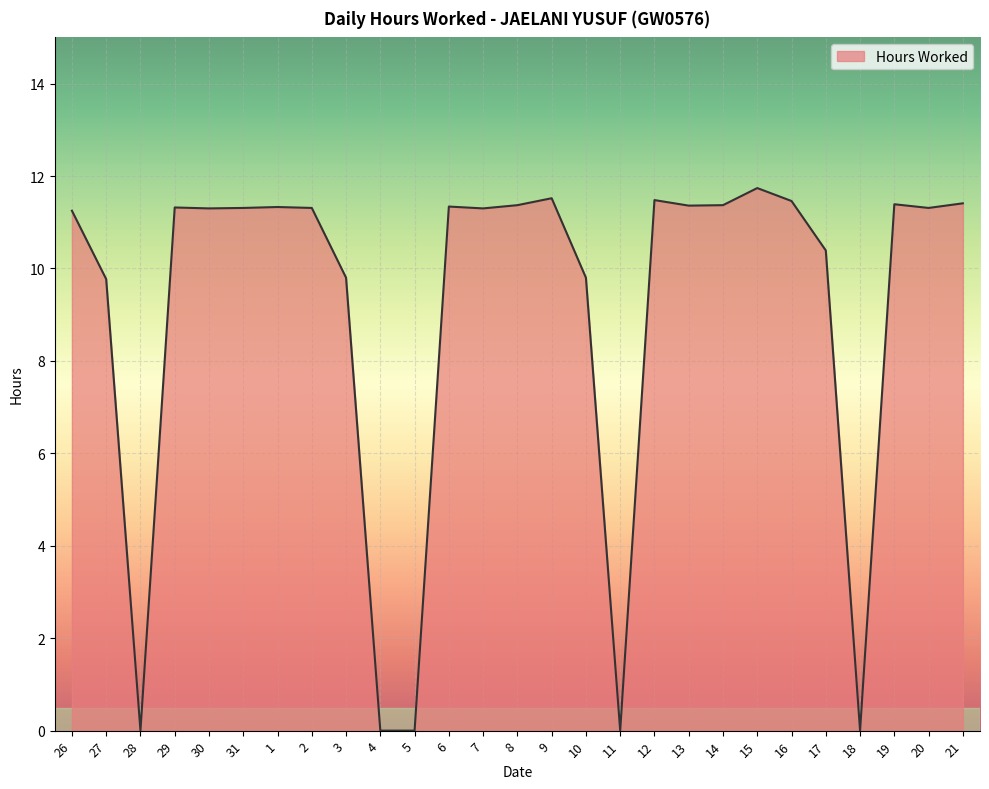

What position from the left is 11?

17